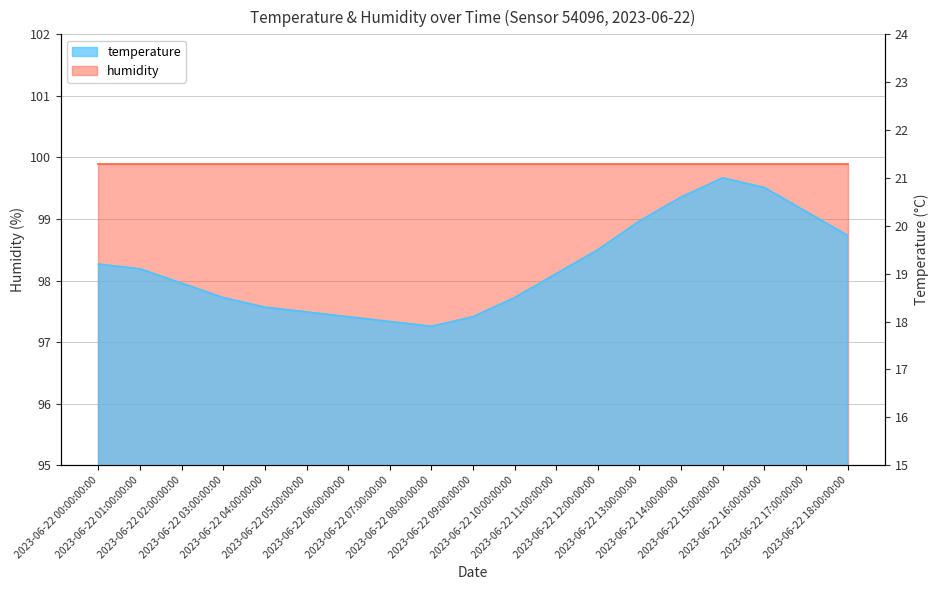

How many categories are shown in the chart?

19